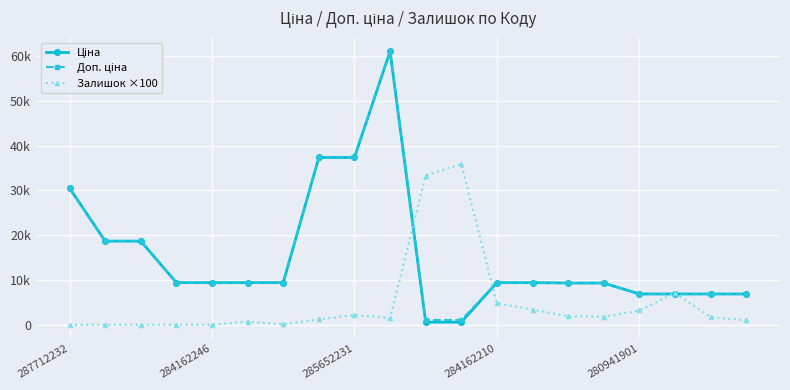

Does the chart have visible grid lines?

Yes